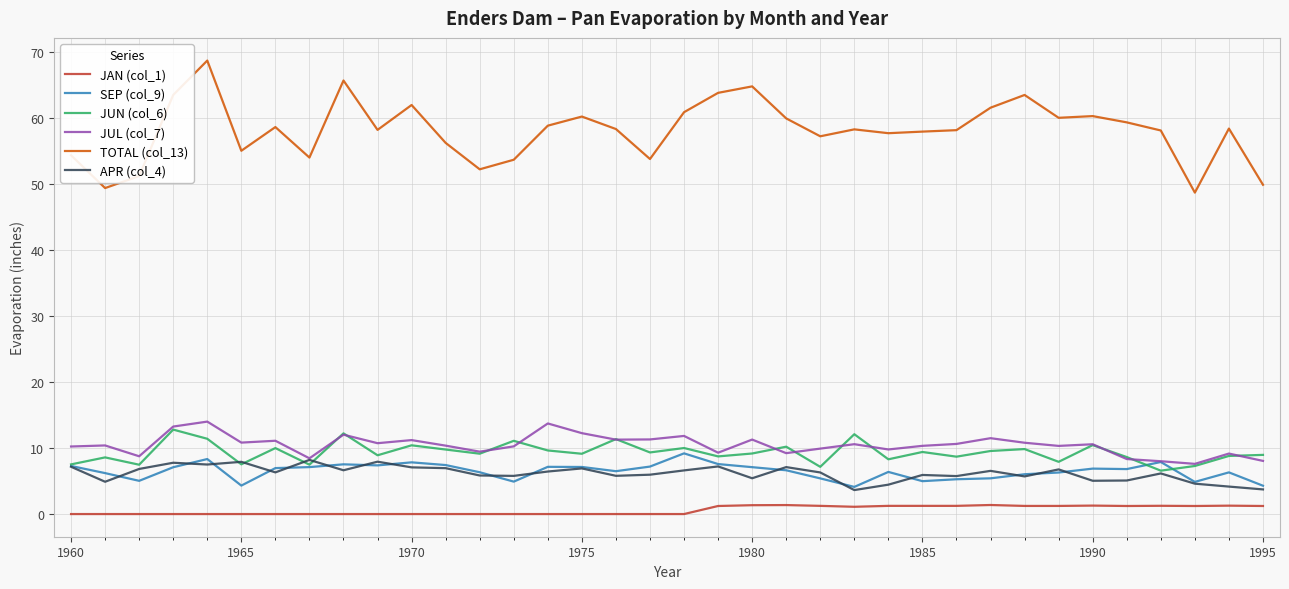

True or false: JAN (col_1) and SEP (col_9) intersect in this chart.

False